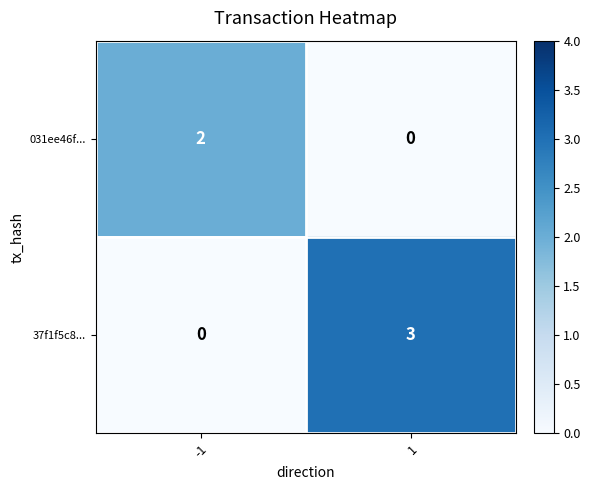

At which category is the sum across all series the highest?

1